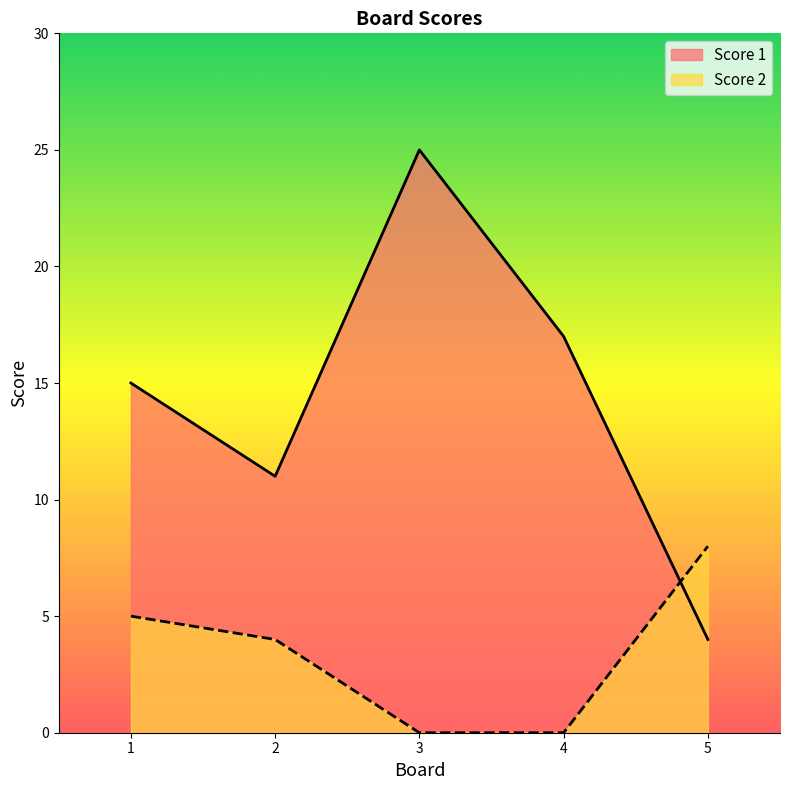

What are all the series names shown in the legend?

Score 1, Score 2